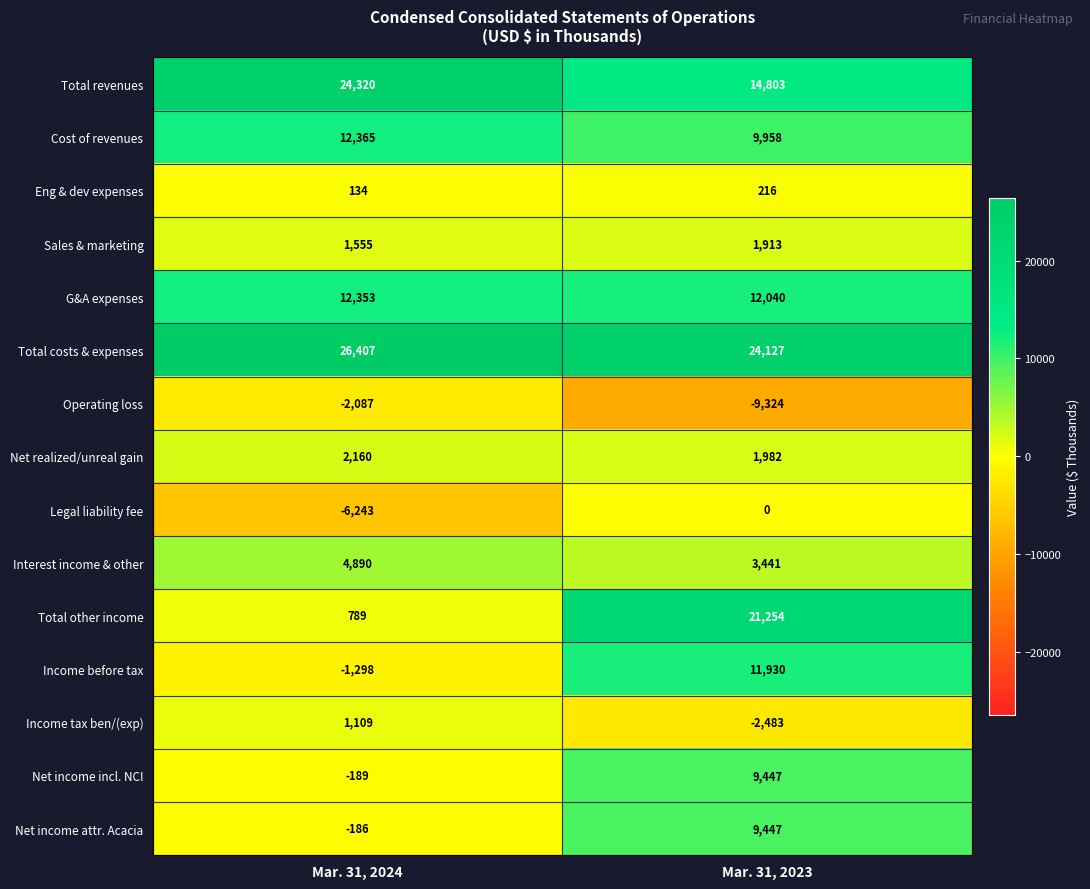

What is the difference between the maximum and minimum values in the Interest income & other series?

1449